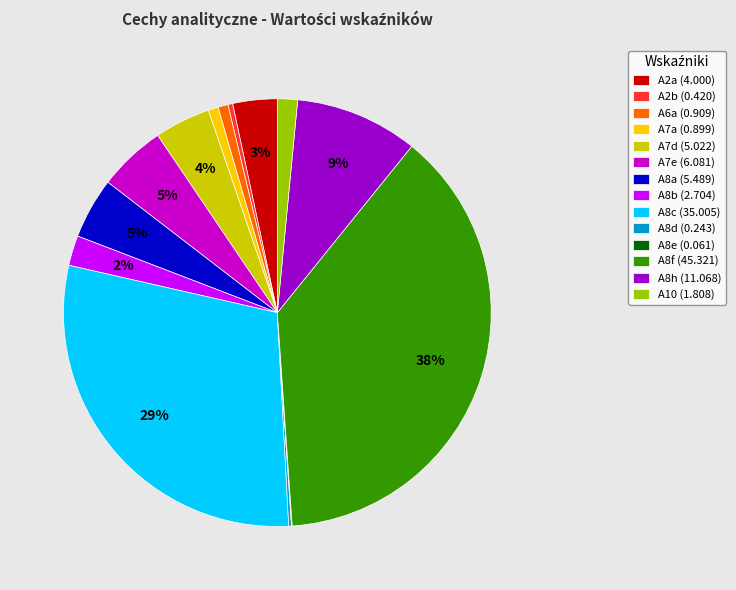

Between A8f (45.321) and A8b (2.704), which is larger?

A8f (45.321)